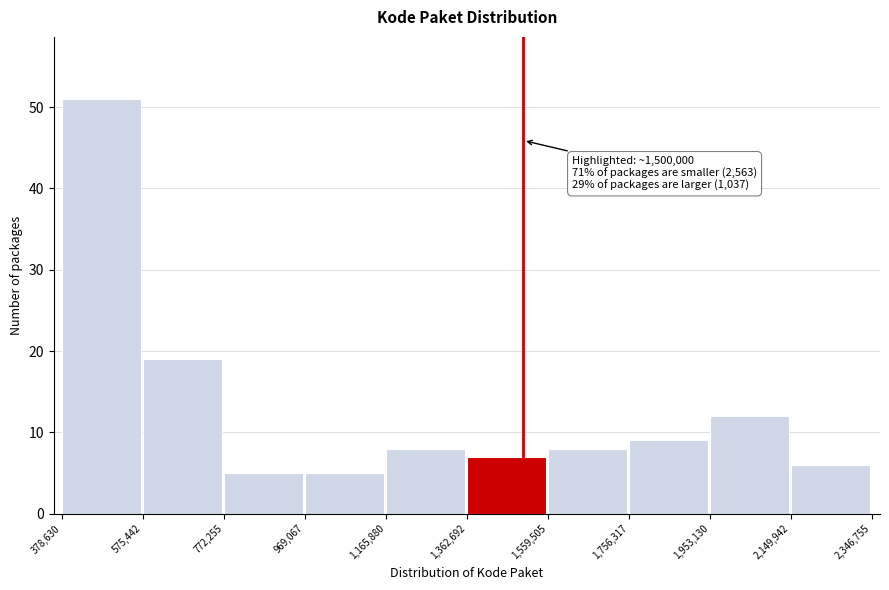

Over which range of the x-axis is the bar tallest?

378,630 to 575,442